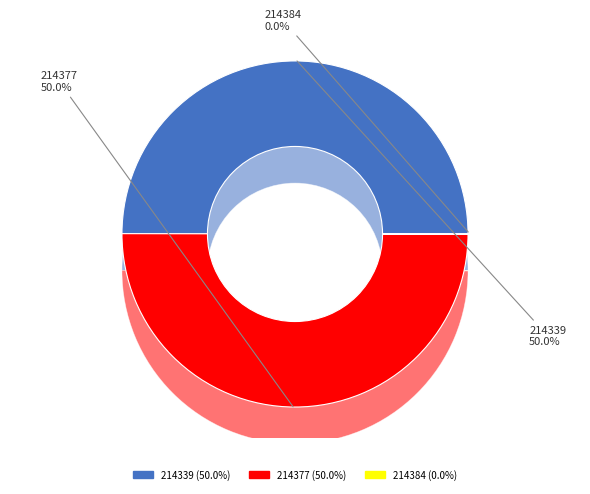

How many slices are in this pie chart?

3